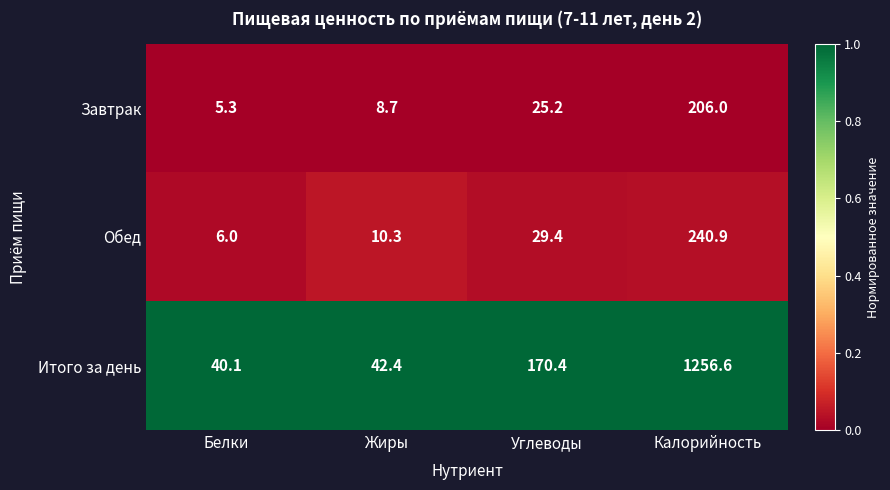

What is the total value across all series at Калорийность?

1703.5